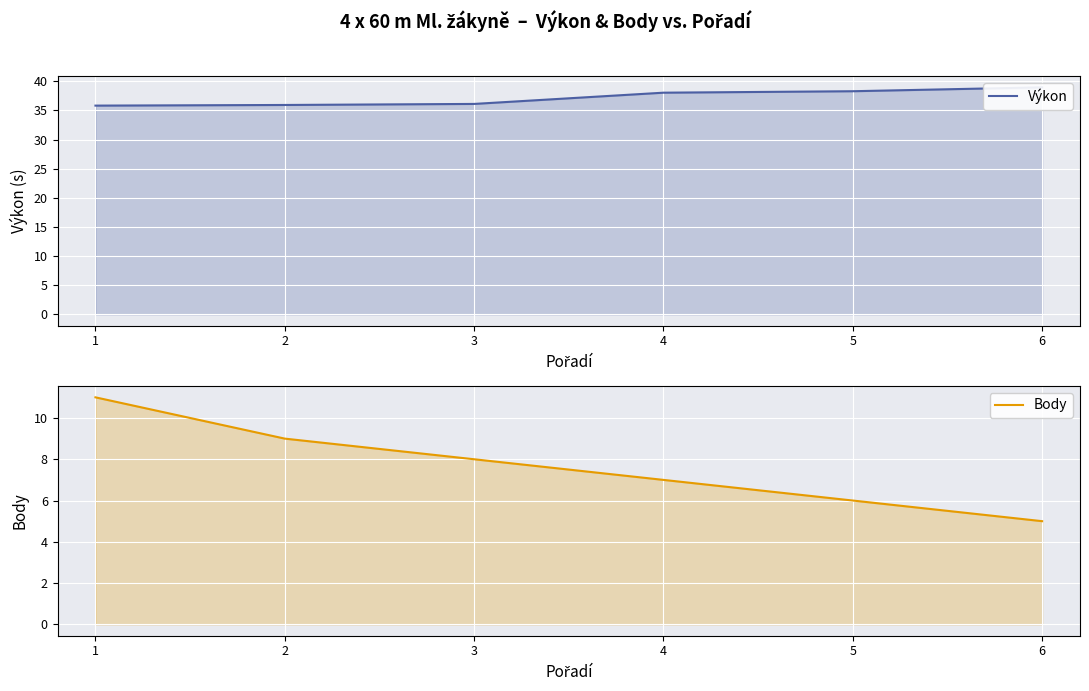

Is the value of Body at 2 greater than the value of Výkon at 3?

No